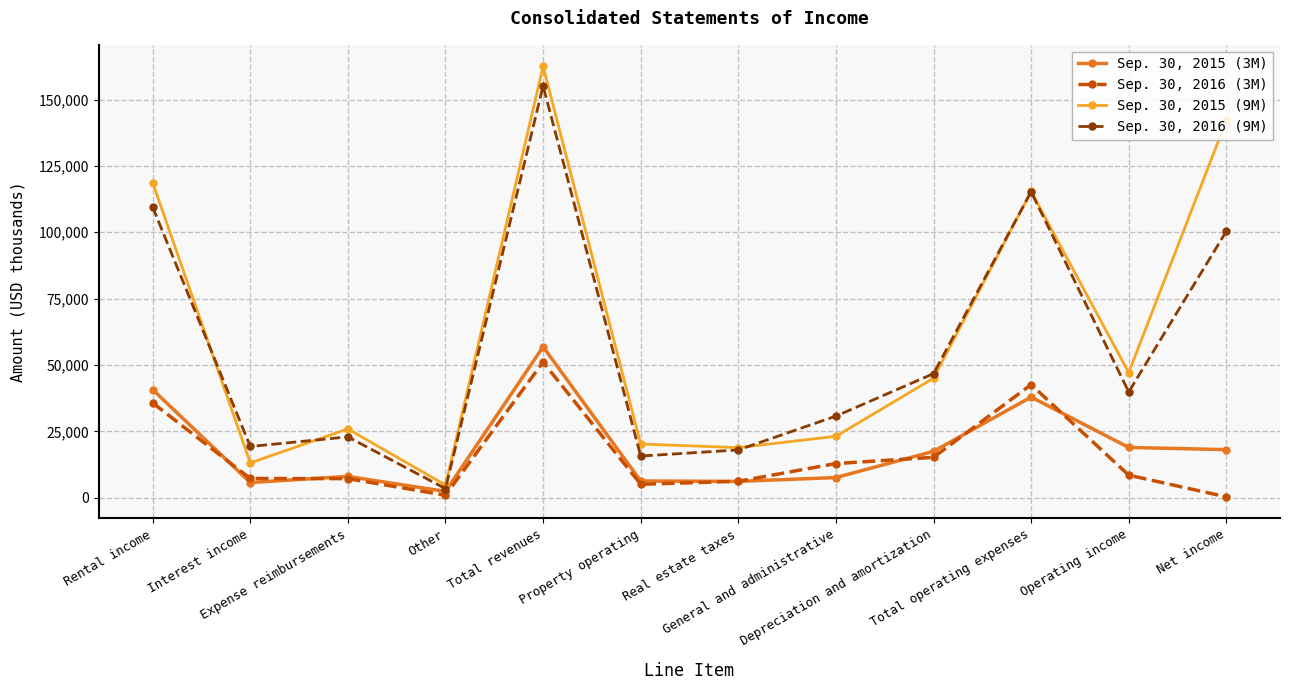

Which series has the widest spread of values?

Sep. 30, 2015 (9M)